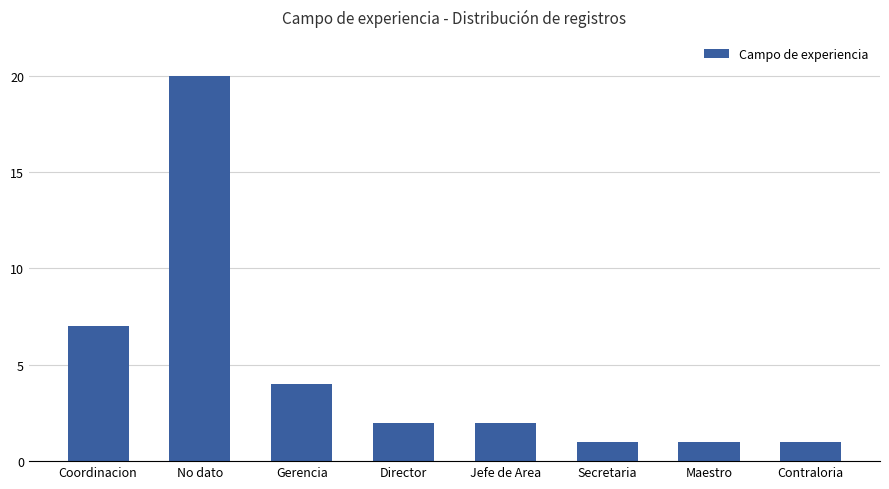

True or false: the data shows 2 at Coordinacion.

False